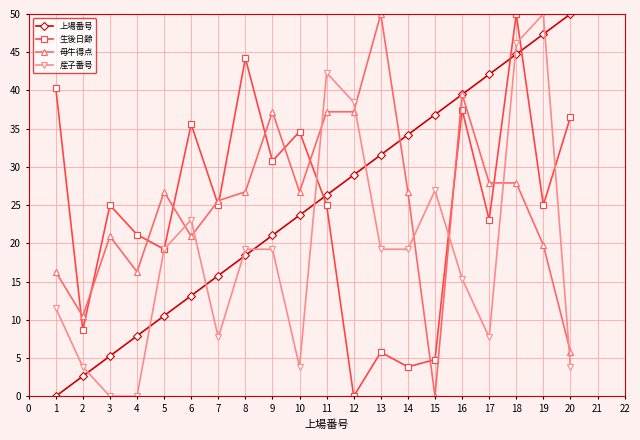

What is the value of the 母牛得点 point at the 6th from the left?

20.9